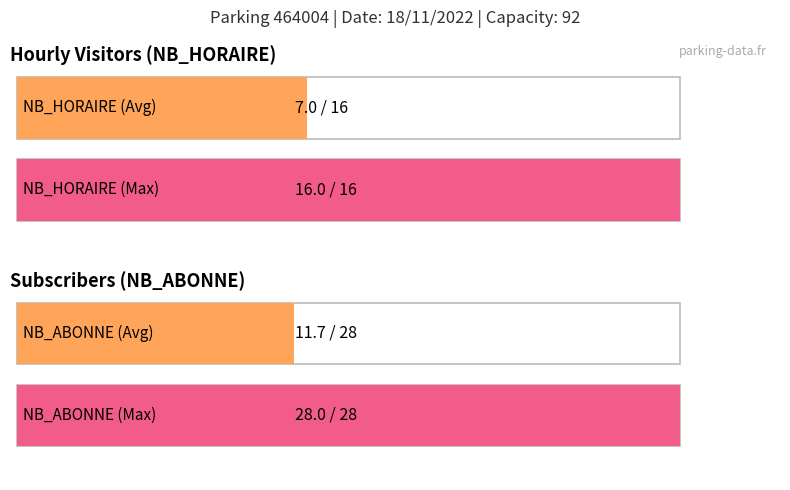

Rank the series by their average value, from lowest to highest.

NB_HORAIRE, NB_ABONNE